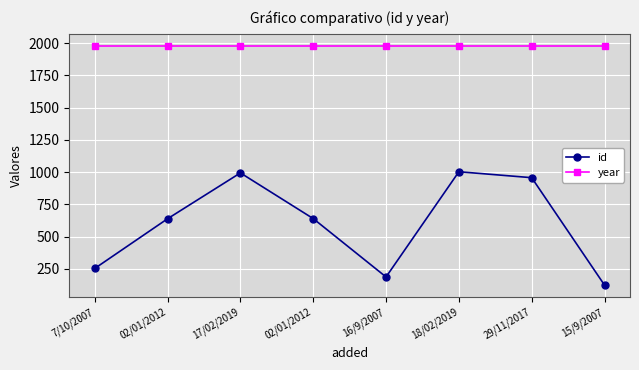

Which category has the lowest value in the id series?

15/9/2007